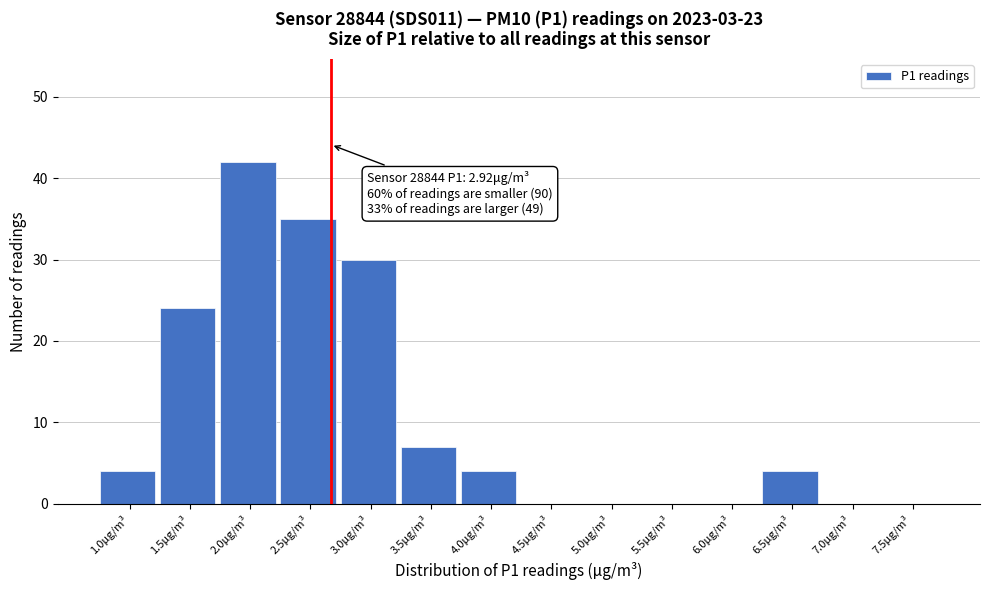

Reading left to right, extract all data points from this chart.

1.0μg/m³=4	1.5μg/m³=24	2.0μg/m³=42	2.5μg/m³=35	3.0μg/m³=30	3.5μg/m³=7	4.0μg/m³=4	4.5μg/m³=0	5.0μg/m³=0	5.5μg/m³=0	6.0μg/m³=0	6.5μg/m³=4	7.0μg/m³=0	7.5μg/m³=0